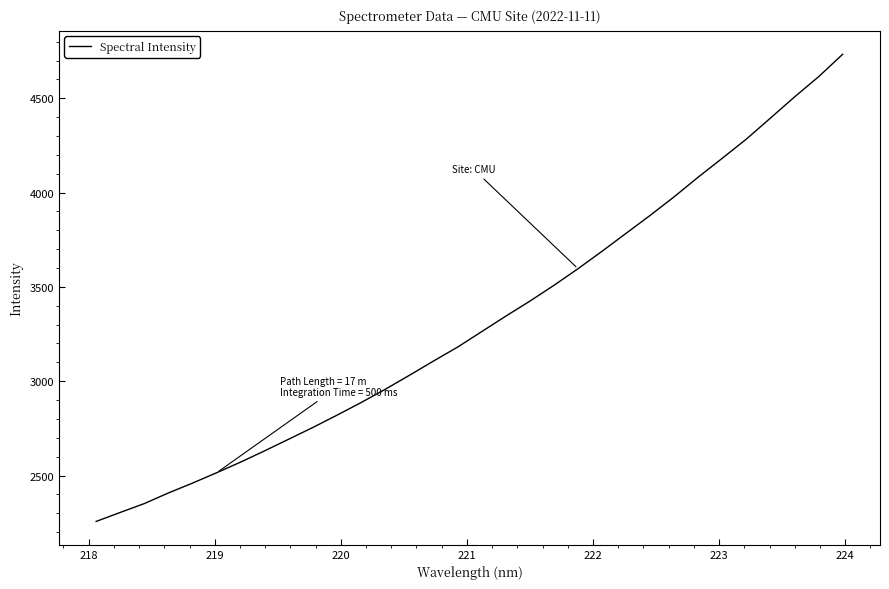

What is the difference between the maximum and minimum values?

2476.5